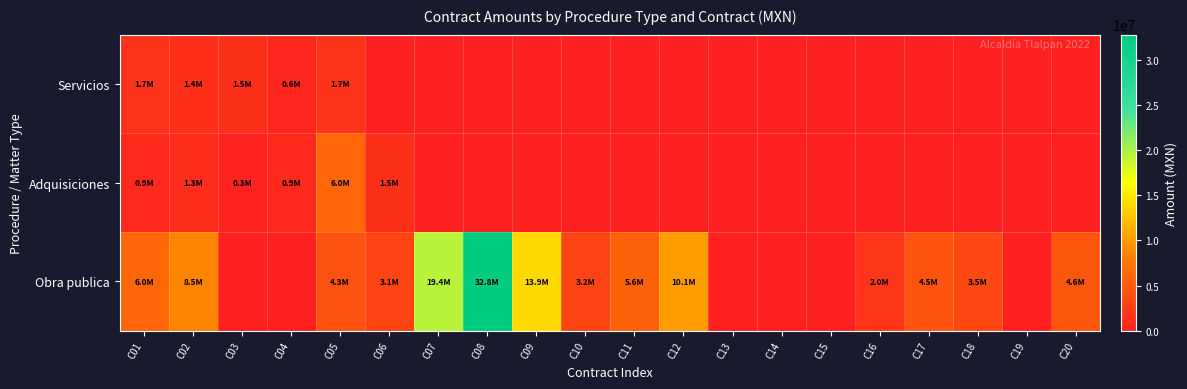

Reading left to right, list all the values displayed in this chart.

Servicios: C01=1724137.9	C02=1393824.7	C03=1464114.4	C04=646551.7	C05=1724137.9	C06=0.0	C07=0.0	C08=0.0	C09=0.0	C10=0.0	C11=0.0	C12=0.0	C13=0.0	C14=0.0	C15=0.0	C16=0.0	C17=0.0	C18=0.0	C19=0.0	C20=0.0
Adquisiciones: C01=861651.9	C02=1262766.6	C03=301242.3	C04=867544.9	C05=6034309.2	C06=1518000.0	C07=0.0	C08=0.0	C09=0.0	C10=0.0	C11=0.0	C12=0.0	C13=0.0	C14=0.0	C15=0.0	C16=0.0	C17=0.0	C18=0.0	C19=0.0	C20=0.0
Obra publica: C01=6033733.6	C02=8480026.1	C03=0.0	C04=0.0	C05=4309999.0	C06=3080622.7	C07=19439623.3	C08=32780861.6	C09=13887063.7	C10=3196280.1	C11=5570009.1	C12=10066603.8	C13=0.0	C14=0.0	C15=0.0	C16=2004697.2	C17=4534284.4	C18=3512989.4	C19=0.0	C20=4645642.1